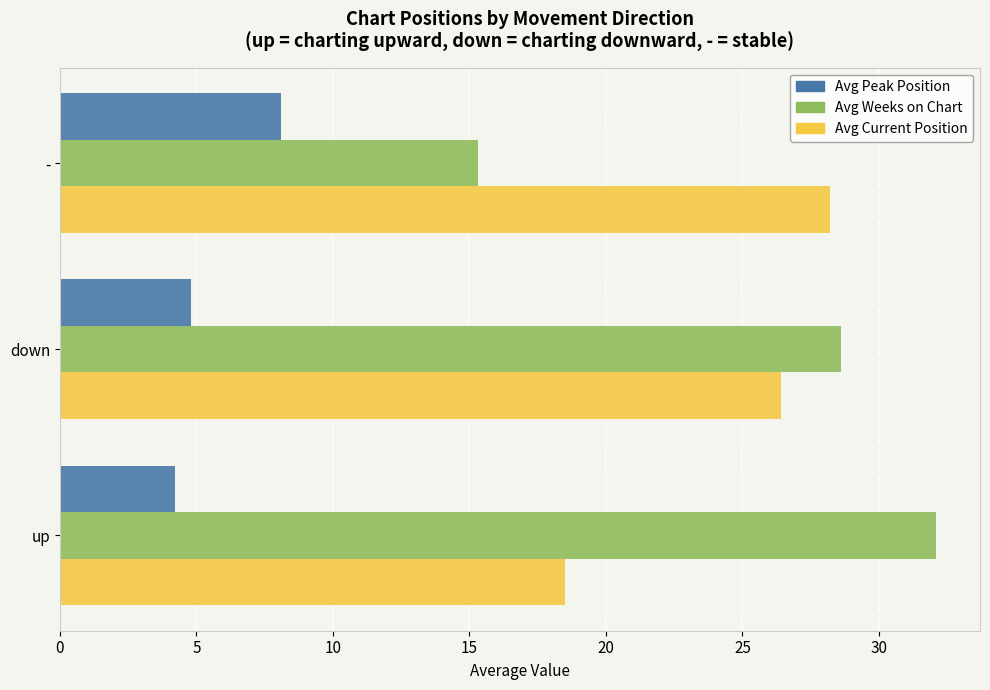

What is the highest value of the Avg Peak Position series?

8.1